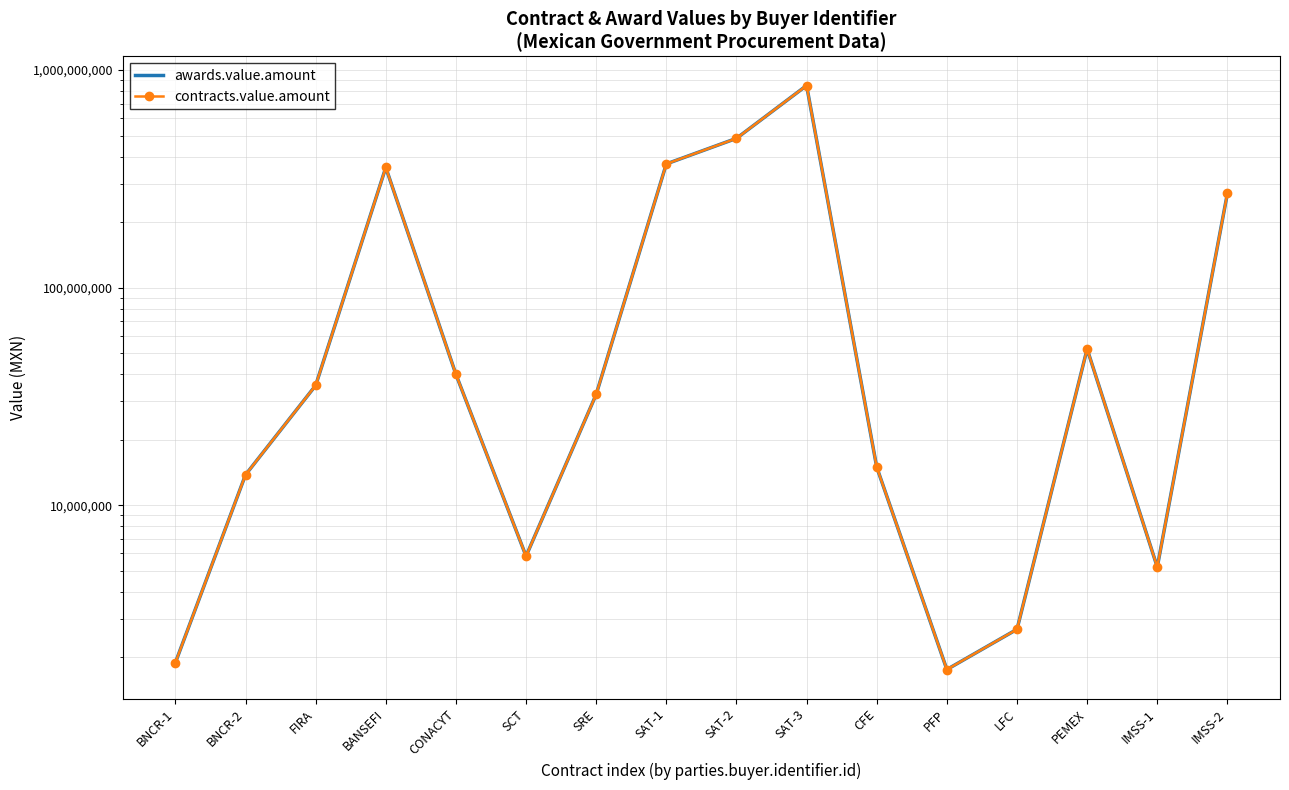

True or false: contracts.value.amount and awards.value.amount cross at least once.

False